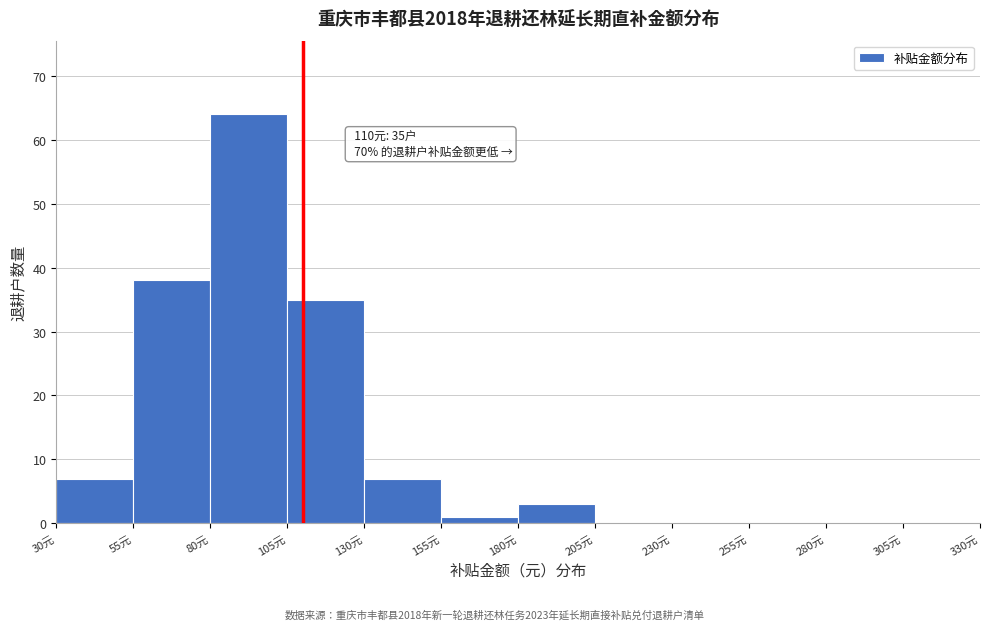

Which range on the x-axis has the tallest bar?

80 to 105